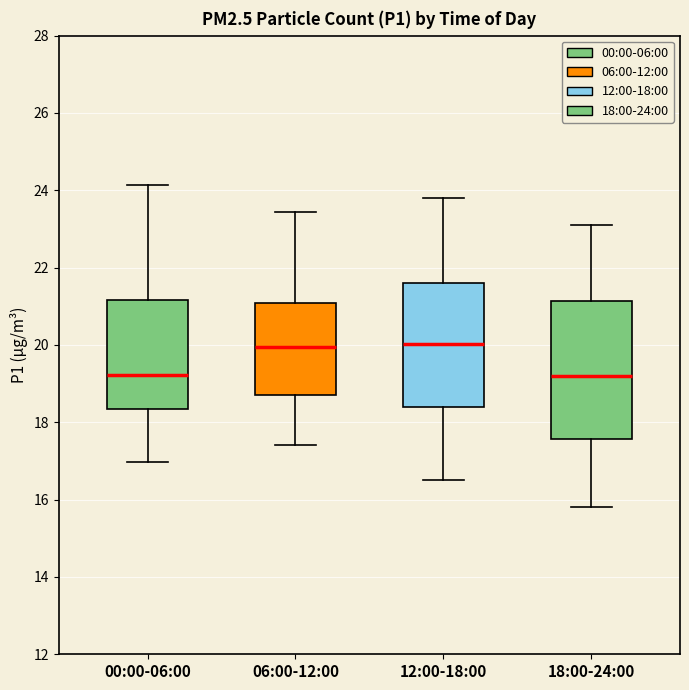

Reading left to right, transcribe this box plot: for each box, give where its median line is, the range the box spans, and where its two whiskers end, as read against the y-axis. The values are not printed on the chart, so give them approximately, as read against the axis.

00:00-06:00: median 19.2, box 18.4 to 21.2, whiskers 17.0 to 24.2
06:00-12:00: median 20.0, box 18.8 to 21.0, whiskers 17.4 to 23.4
12:00-18:00: median 20.0, box 18.4 to 21.6, whiskers 16.6 to 23.8
18:00-24:00: median 19.2, box 17.6 to 21.2, whiskers 15.8 to 23.2